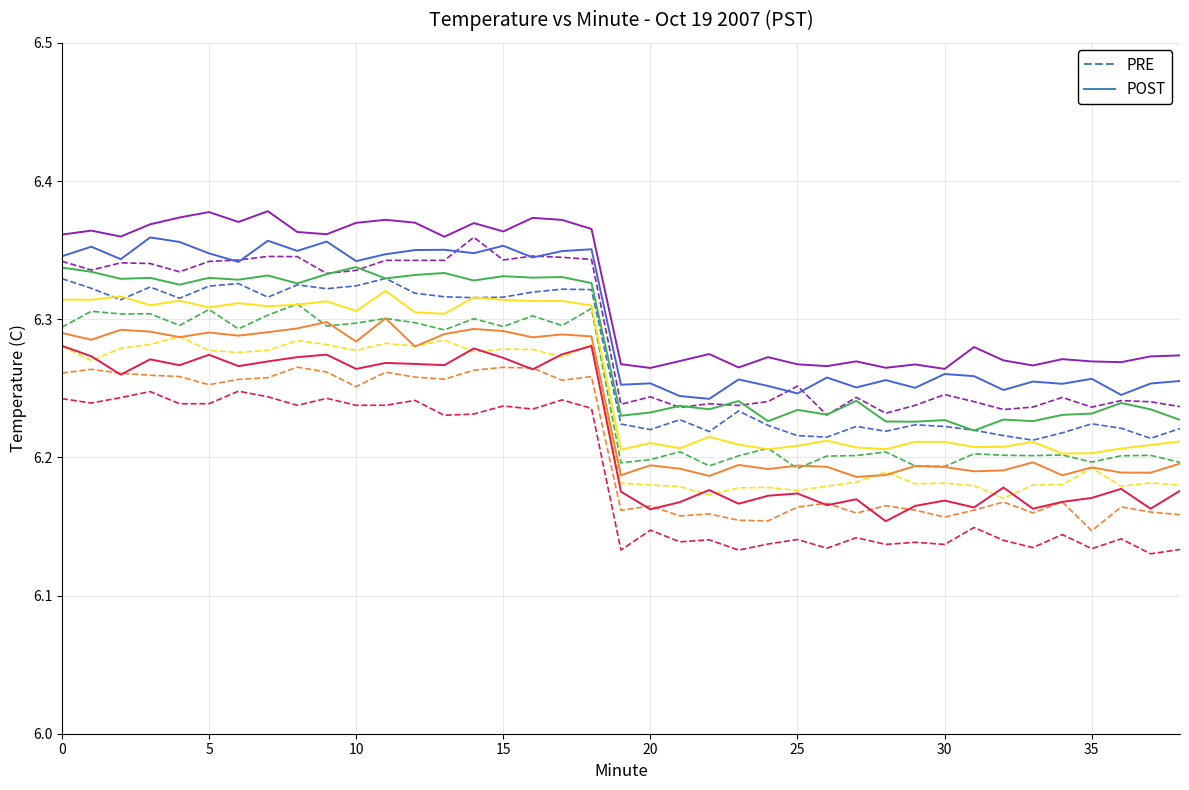

At how many categories does at least one series exceed 6?

39